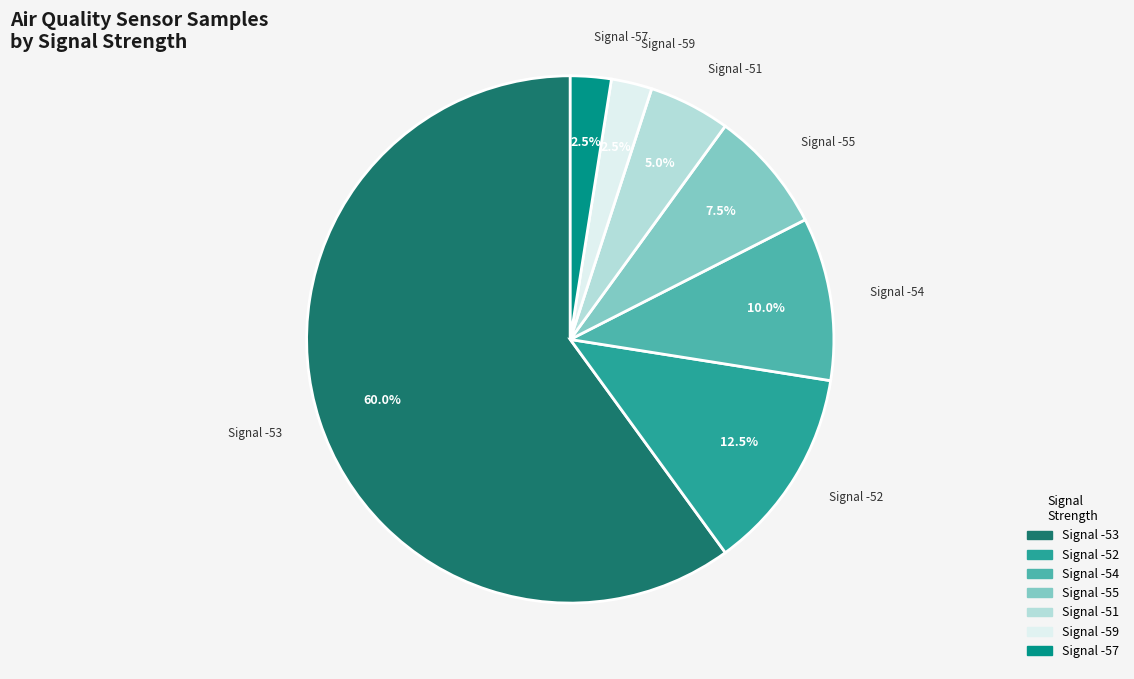

Count the number of slices in the pie.

7